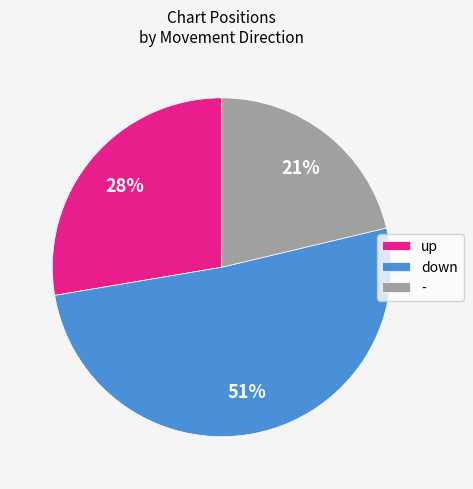

Is there any slice that represents more than half of the pie?

Yes